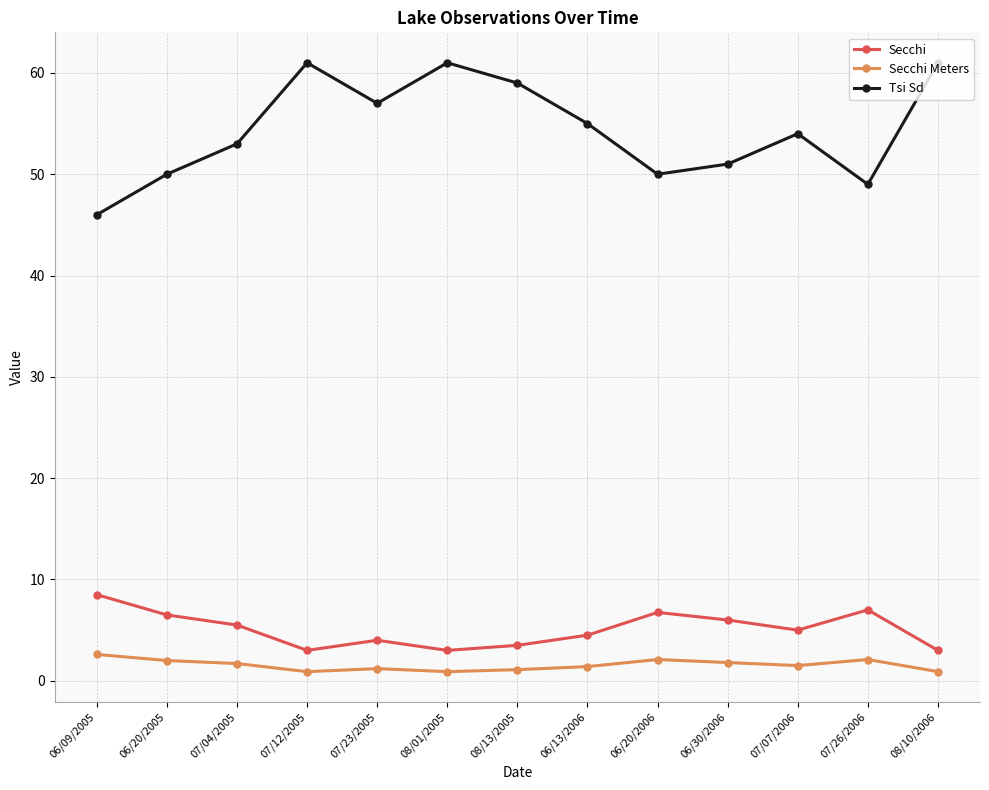

True or false: Secchi has more than 0 points higher than both neighbors.

True